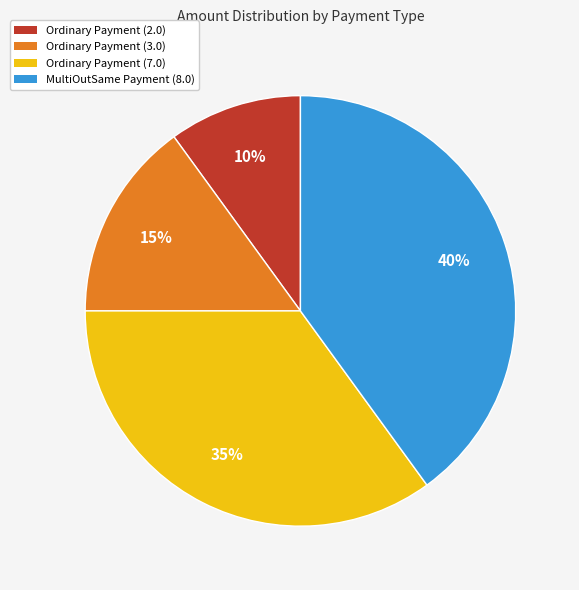

The MultiOutSame Payment (8.0) slice represents 40% of the pie. True or false?

True